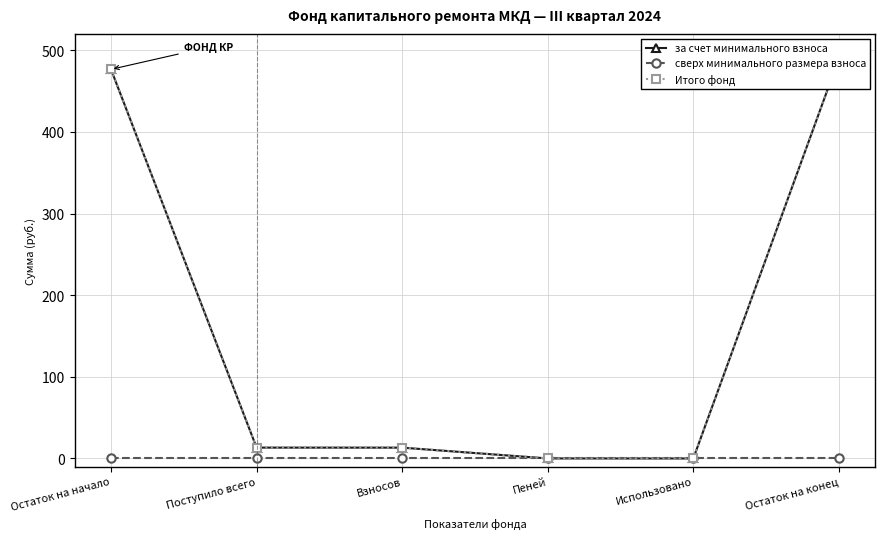

Rank the series at Остаток на конец from lowest to highest value.

сверх минимального размера взноса, за счет минимального взноса, Итого фонд